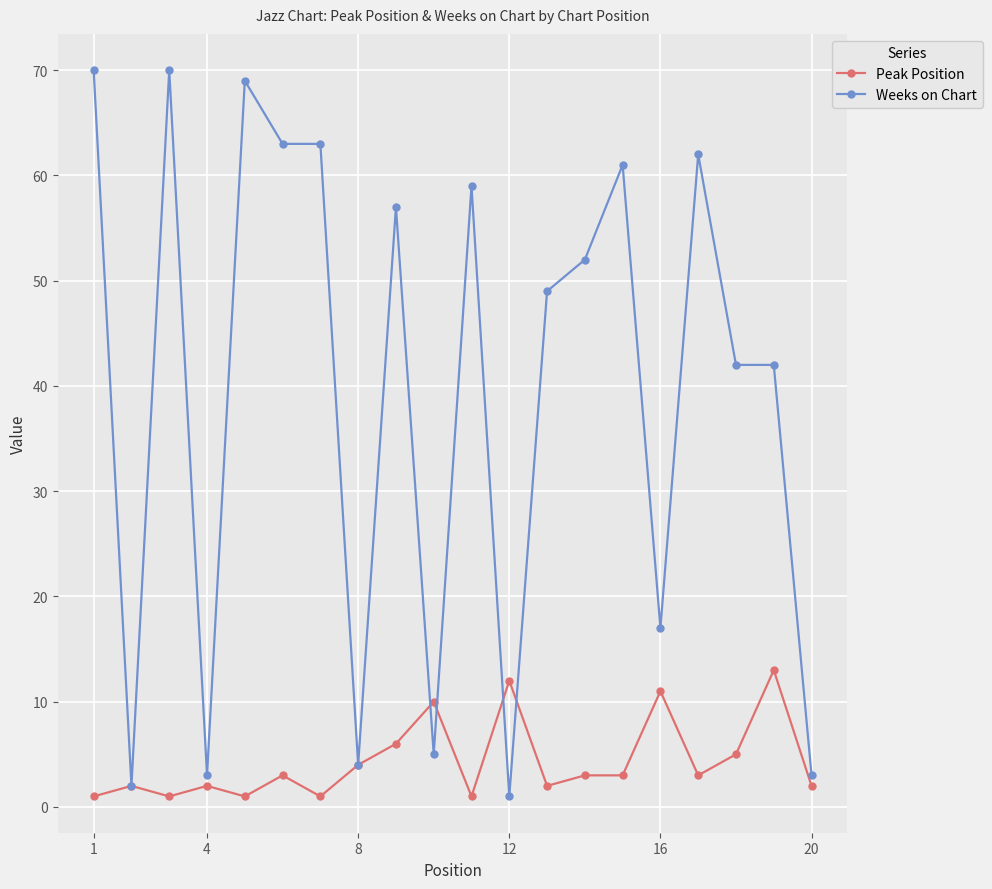

Which series has the largest total across all categories?

Weeks on Chart